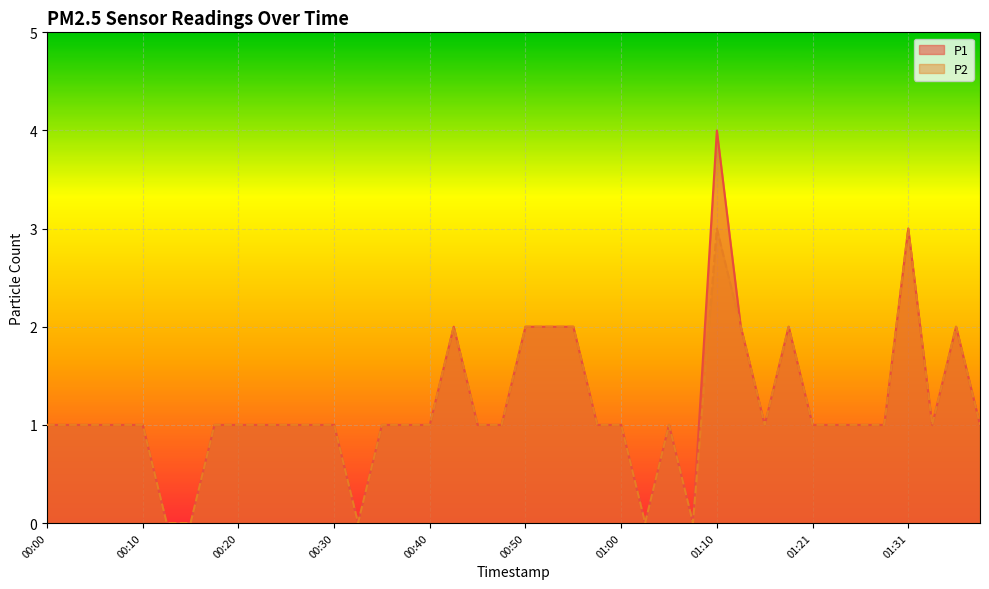

Count the P2 values in the range 1 to 2.

33